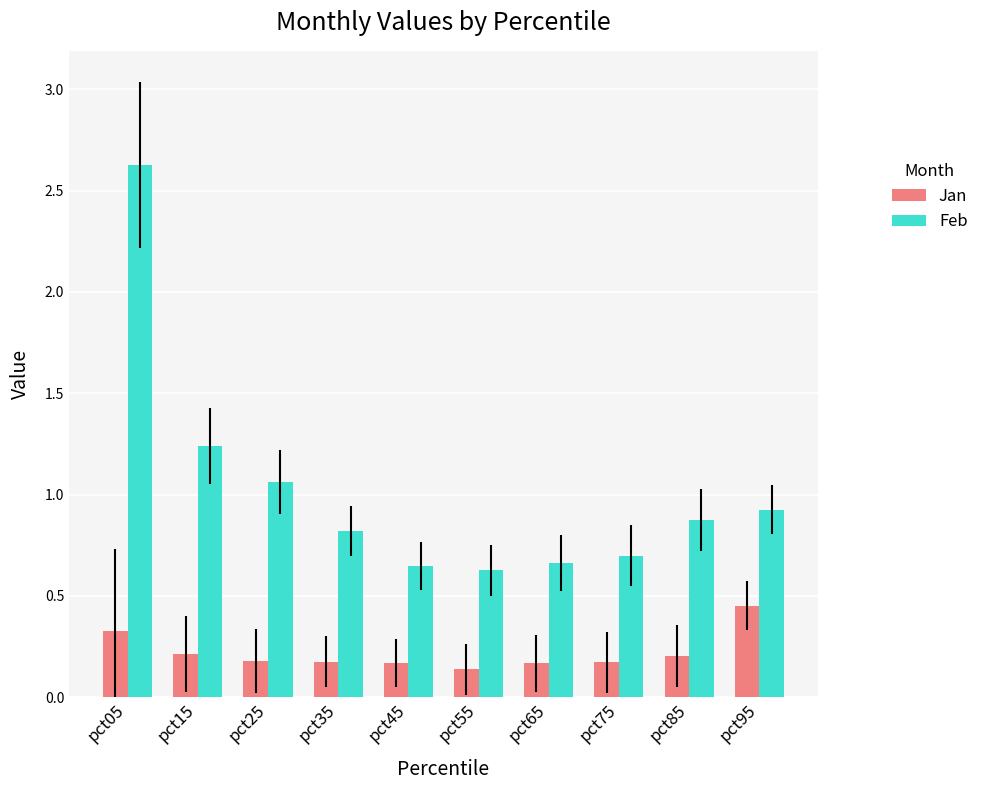

Is the value of Jan at pct25 greater than the value of Feb at pct75?

No